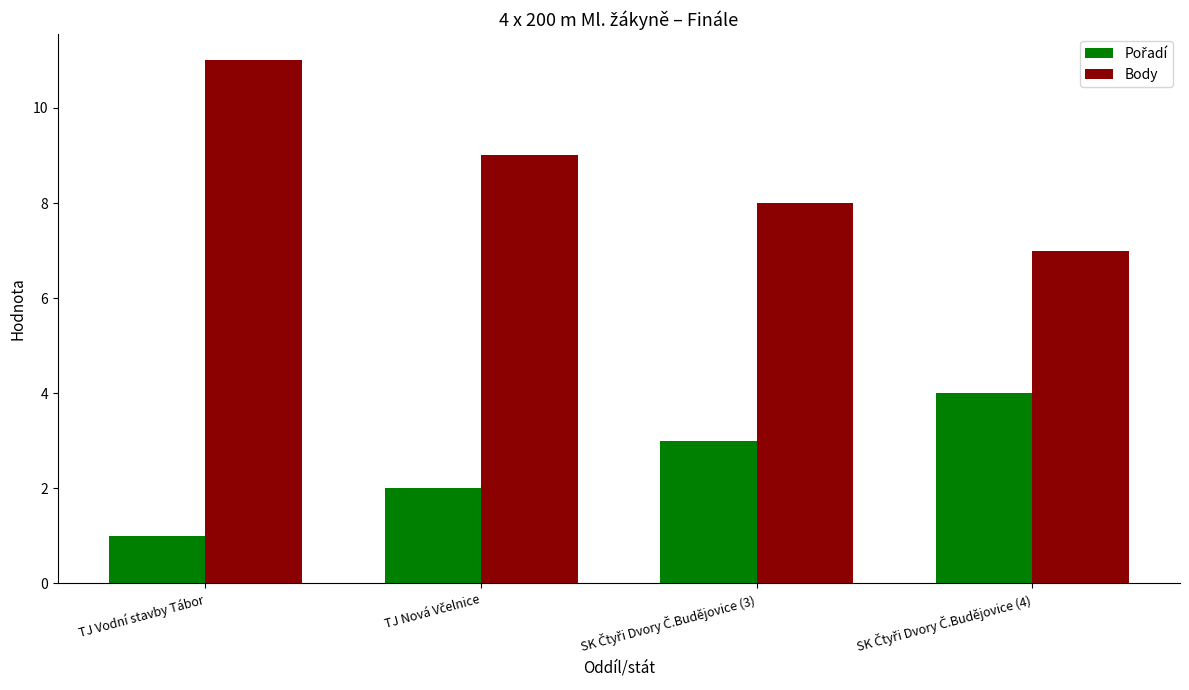

What is the minimum value for Body?

7